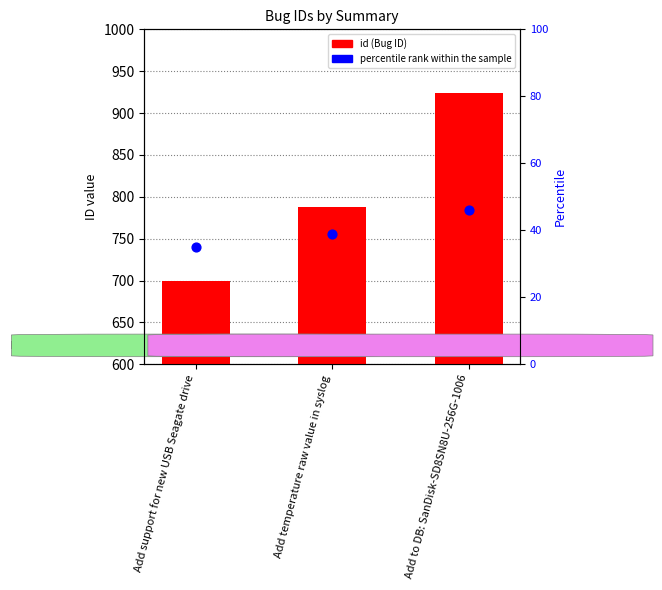

At which category is the sum across all series the highest?

Add to DB: SanDisk-SD8SN8U-256G-1006